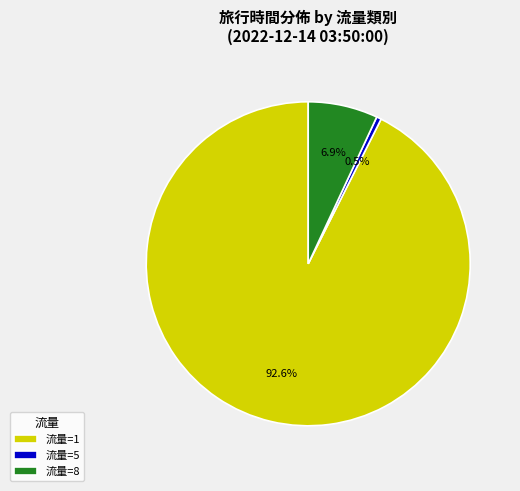

Which slice represents more than half of the pie?

流量=1